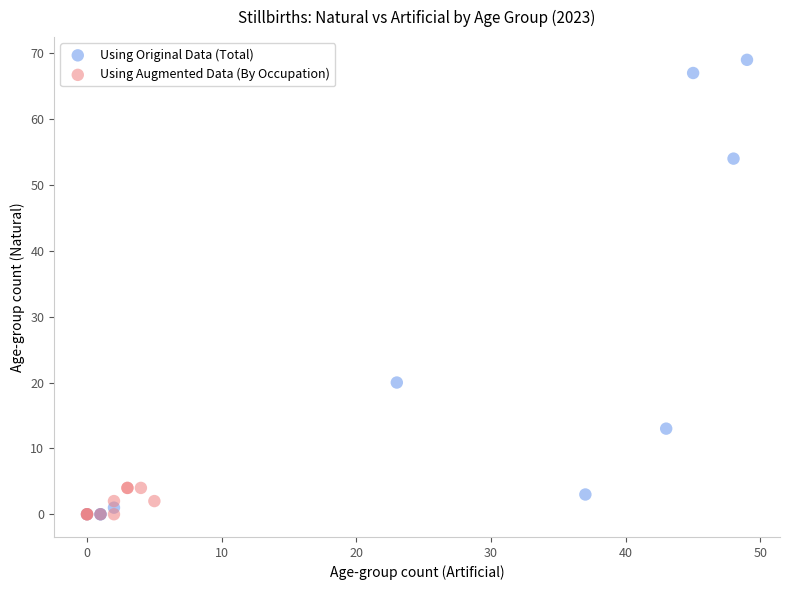

Which series has the largest Y range (max minus min)?

Using Original Data (Total)